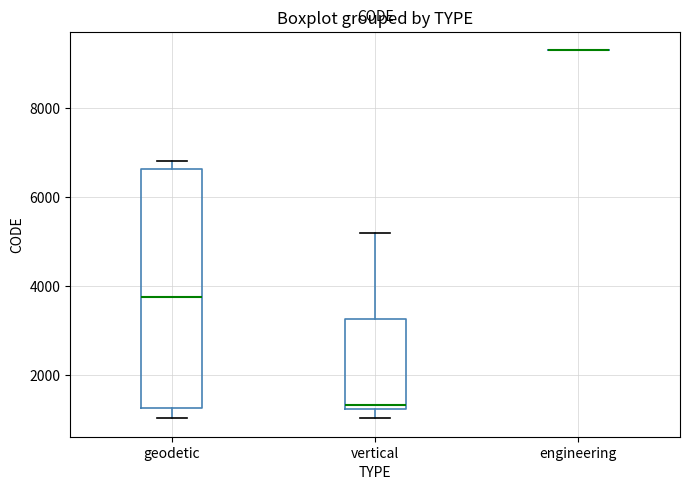

Reading left to right, transcribe this box plot: for each box, give where its median line is, the range the box spans, and where its two whiskers end, as read against the y-axis. The values are not printed on the chart, so give them approximately, as read against the axis.

geodetic: median 3800, box 1200 to 6600, whiskers 1000 to 6800
vertical: median 1400, box 1200 to 3200, whiskers 1000 to 5200
engineering: box collapsed to a line at 9400, whiskers 9400 to 9400